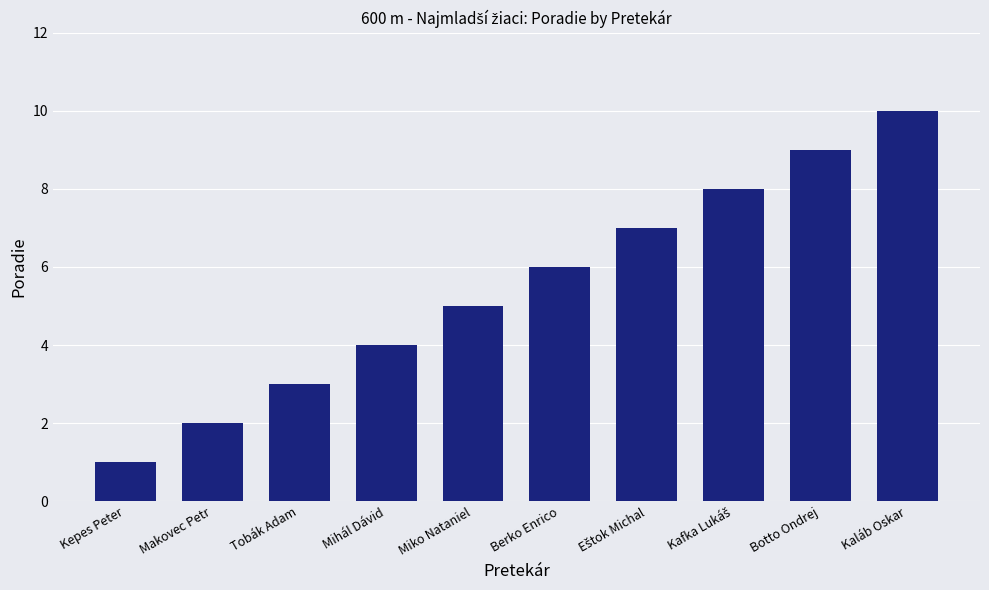

Read the value at Tobák Adam.

3